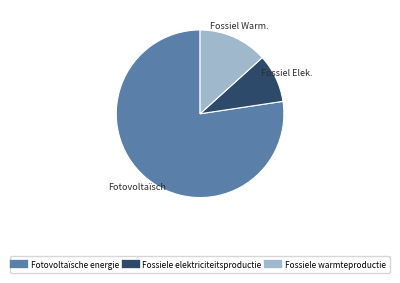

Is there a majority slice in this chart?

Yes